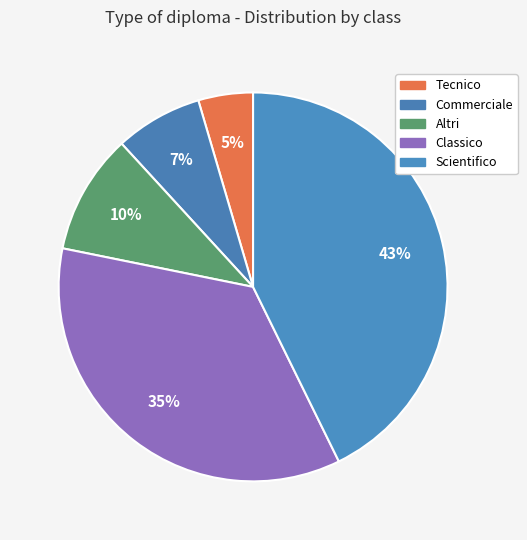

How many segments does this pie chart have?

5